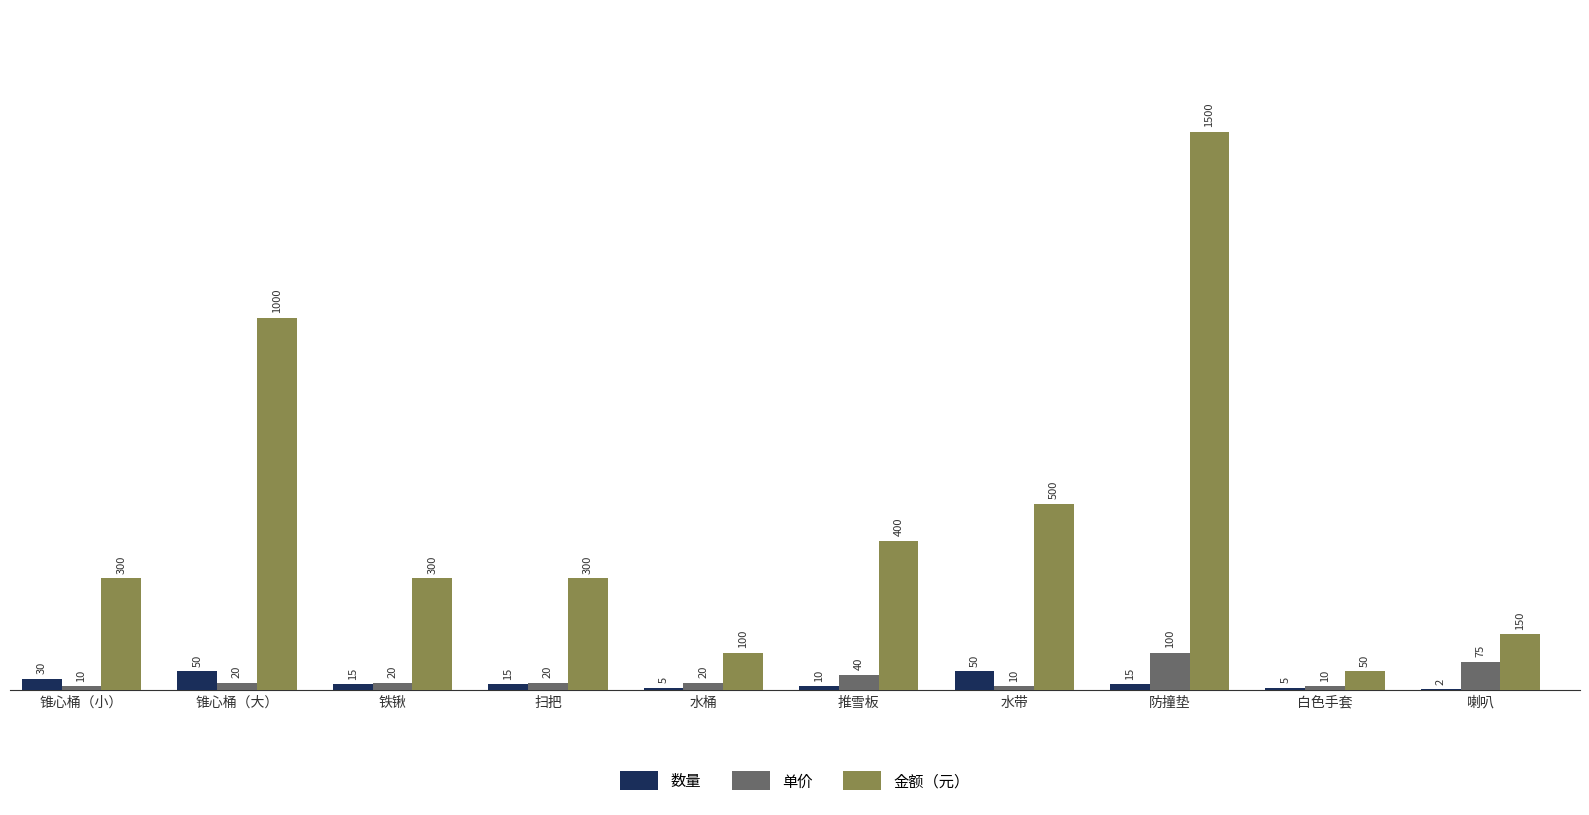

Which category has the highest value in the 金额（元） series?

防撞垫